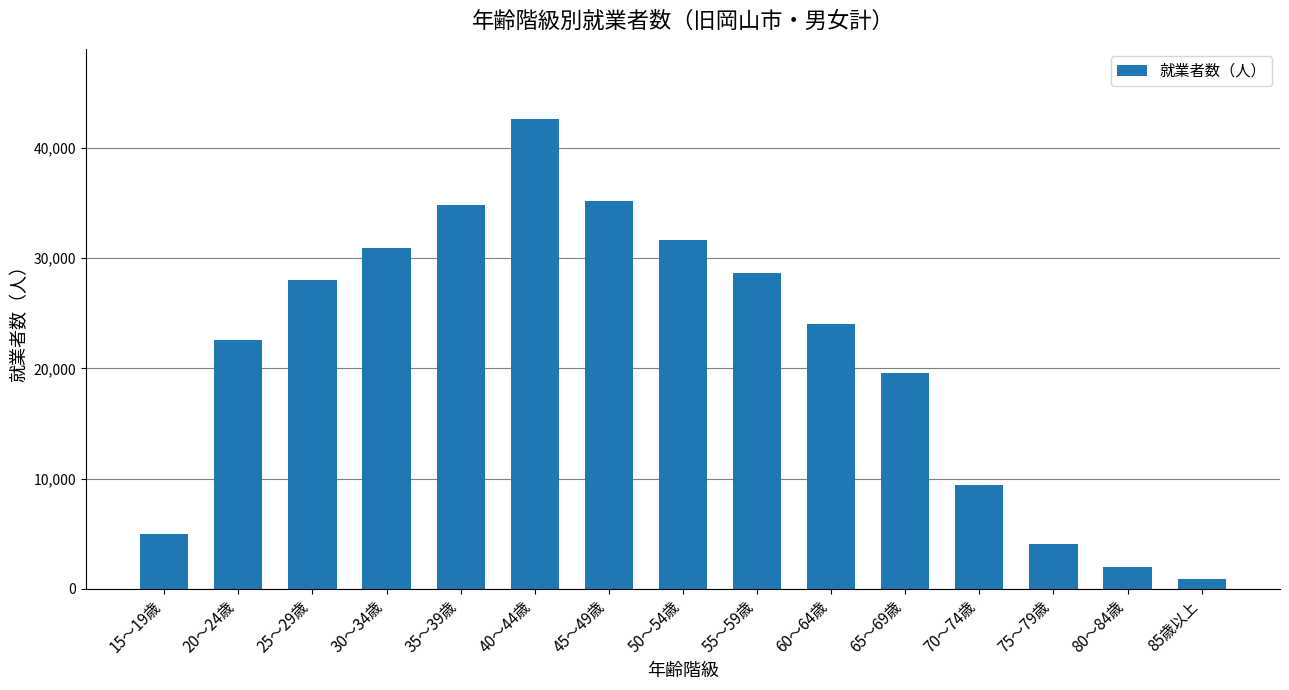

How many data points are less than 24062?

7